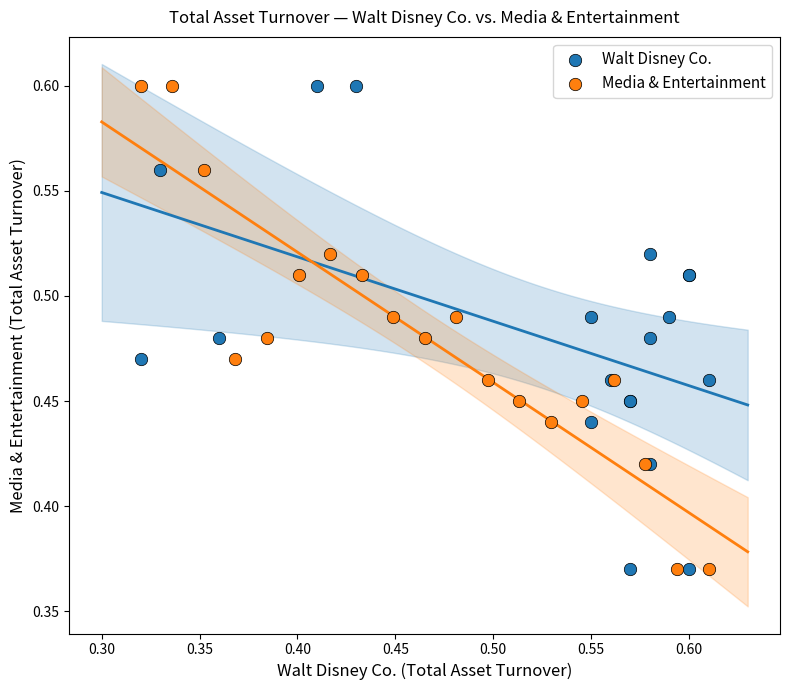

What are all the series names shown in the legend?

Walt Disney Co., Media & Entertainment